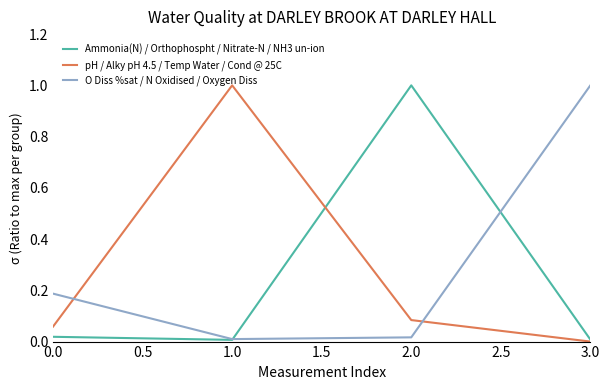

What is the greatest value displayed?

1.0